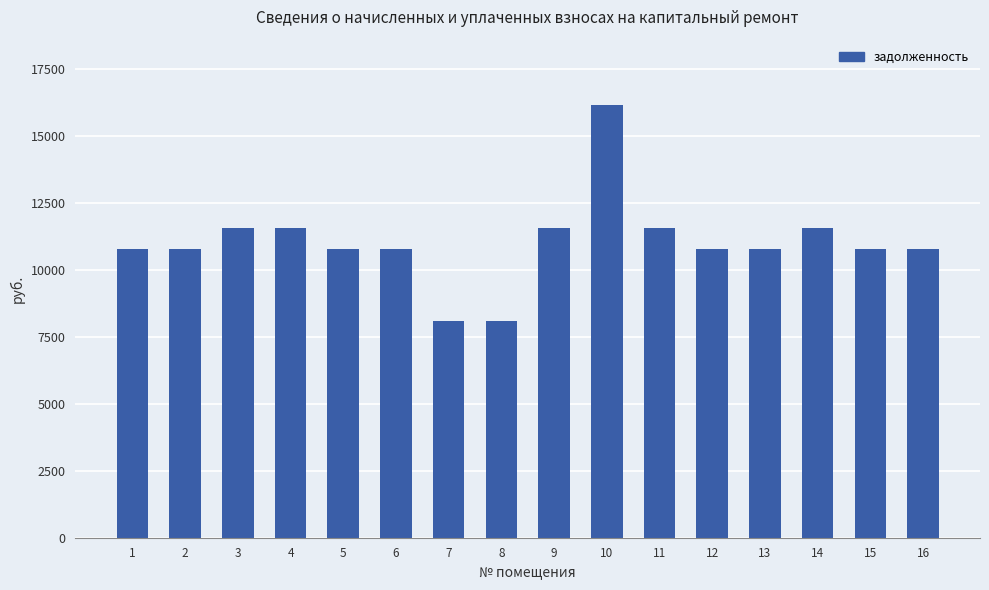

True or false: the data shows 19640.0 at 9.

False